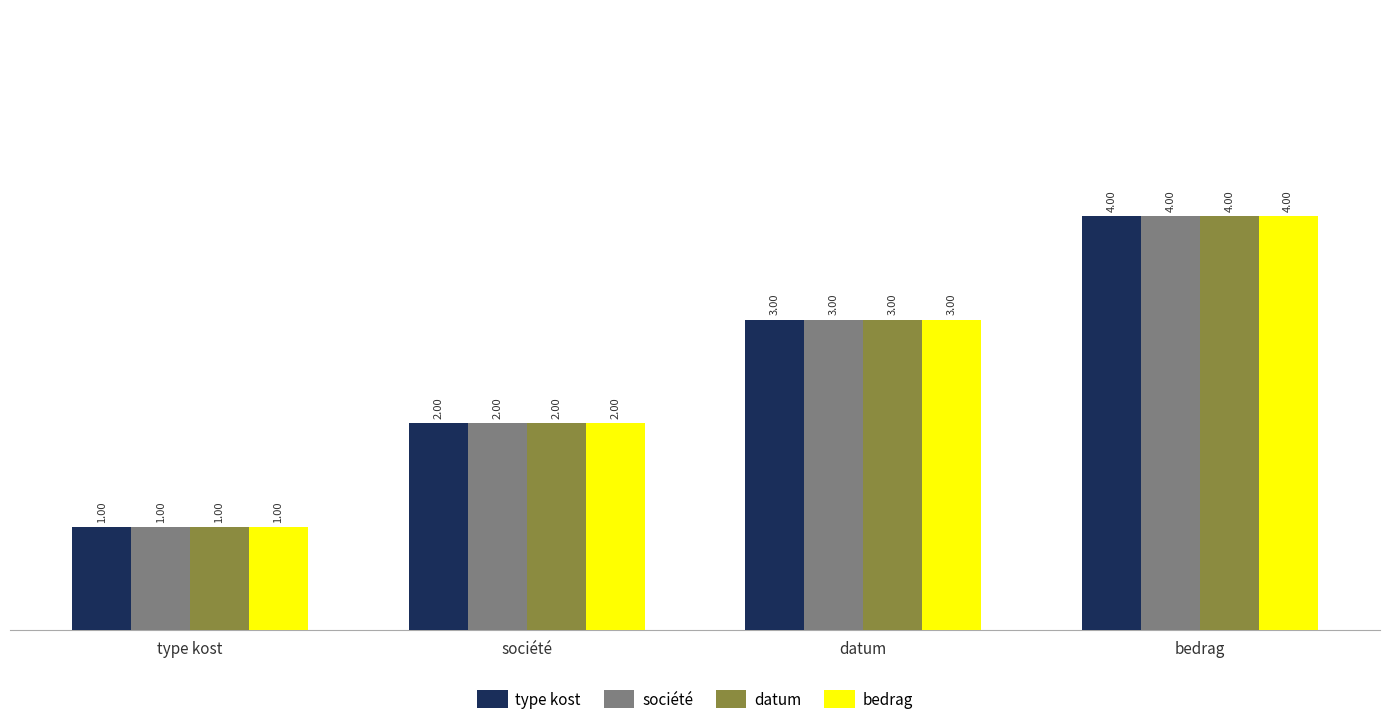

Are the bars grouped side by side (vs. stacked)?

Yes